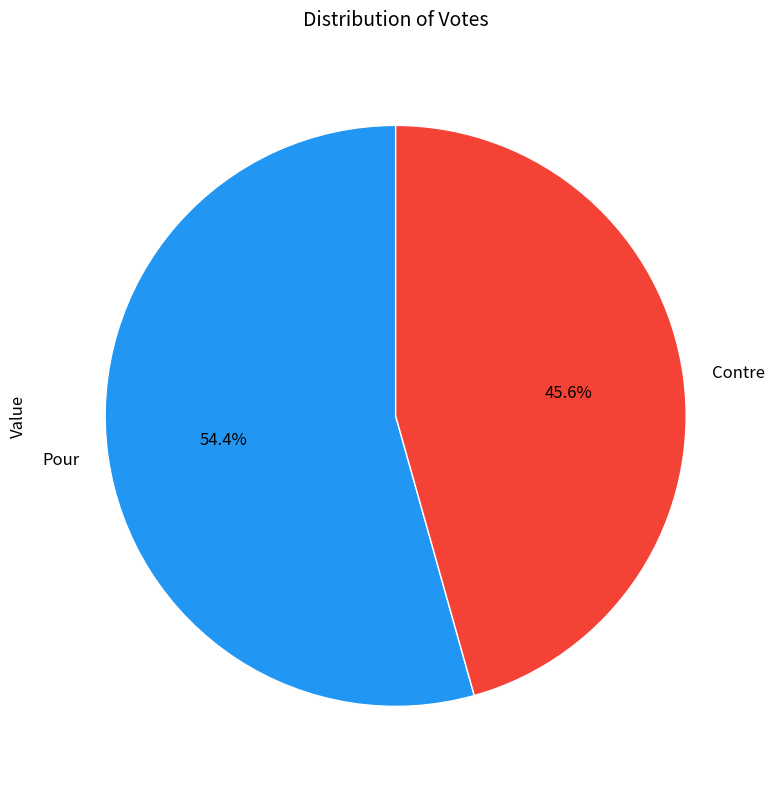

To the nearest percent, what portion does Contre represent?

46%